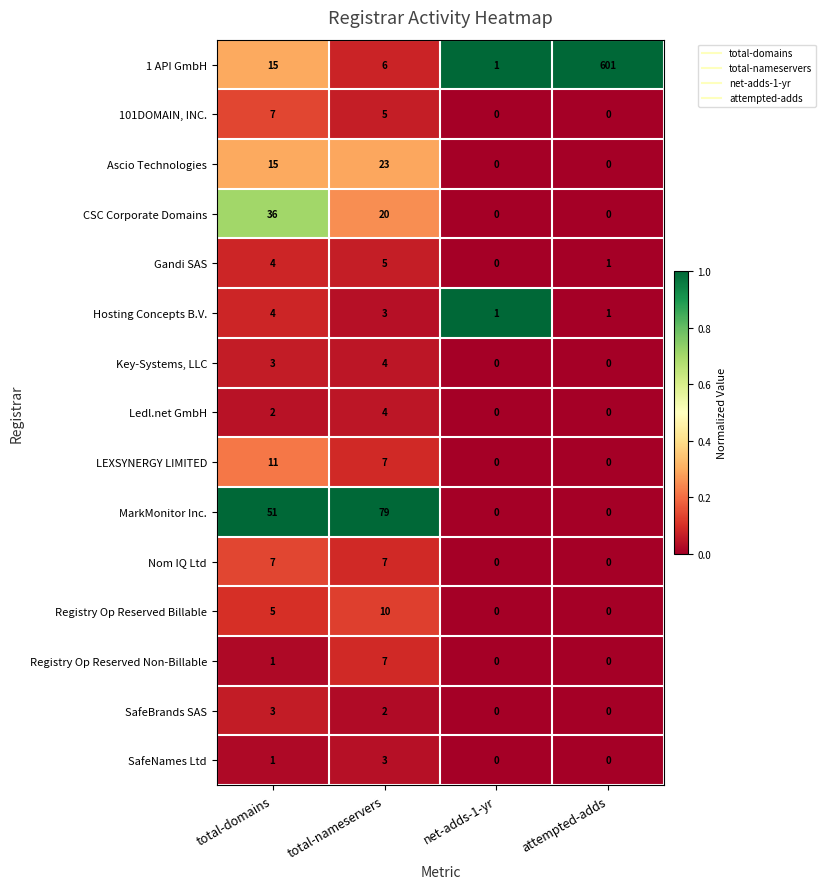

The value of Gandi SAS at total-domains is 2. True or false?

False